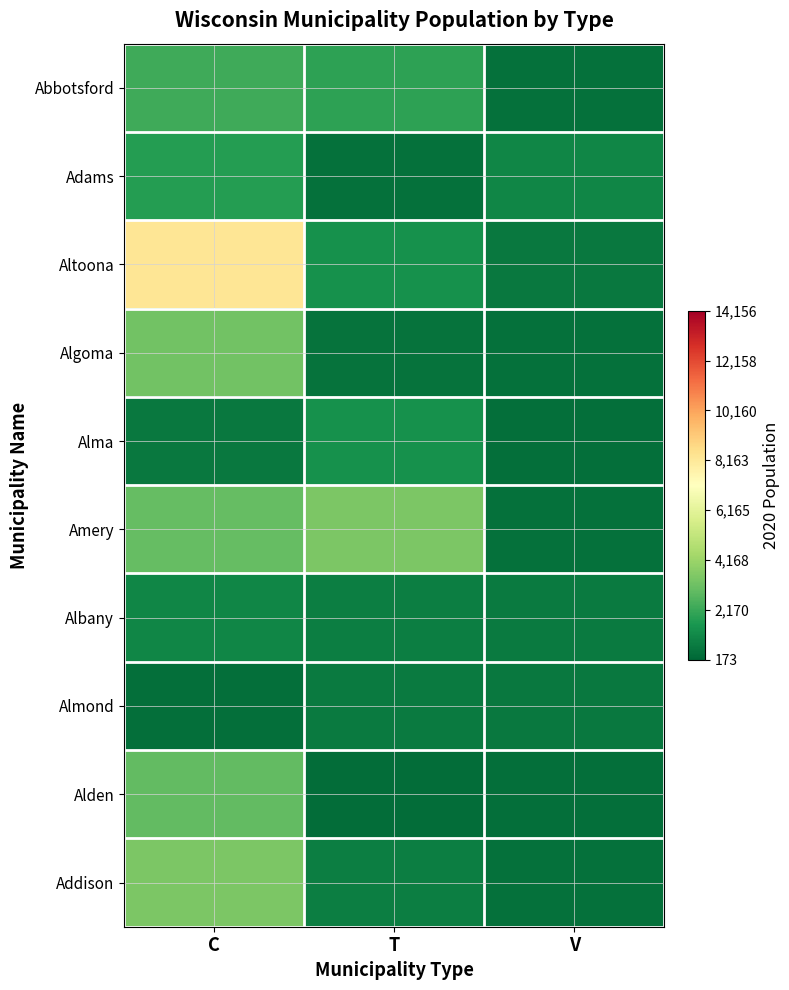

Which category has the lowest value across all series?

T